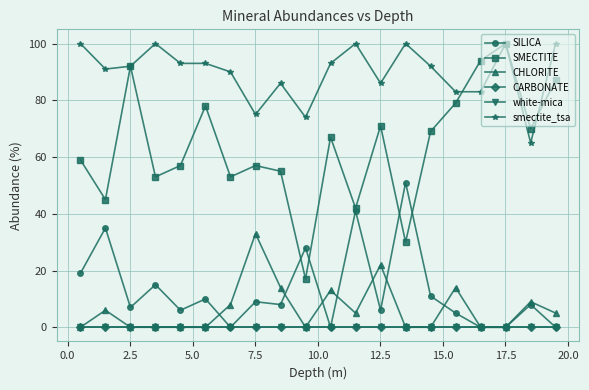

Does the chart have visible grid lines?

Yes